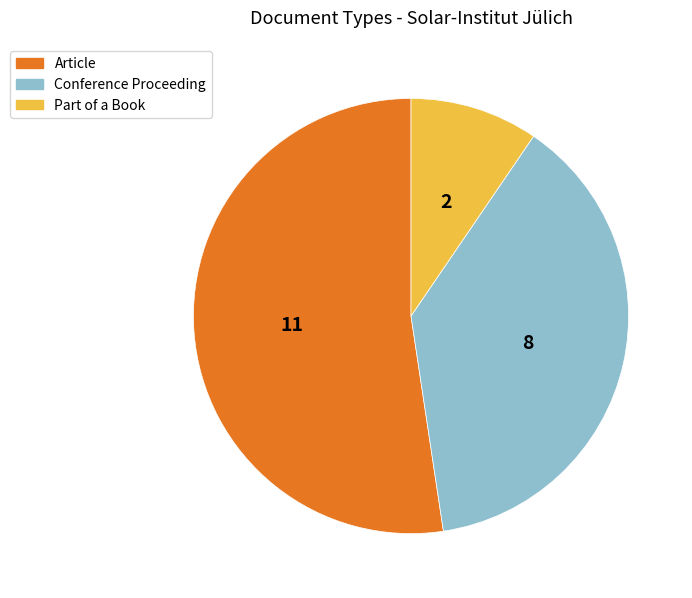

Is the sum of Conference Proceeding and Article greater than half?

Yes